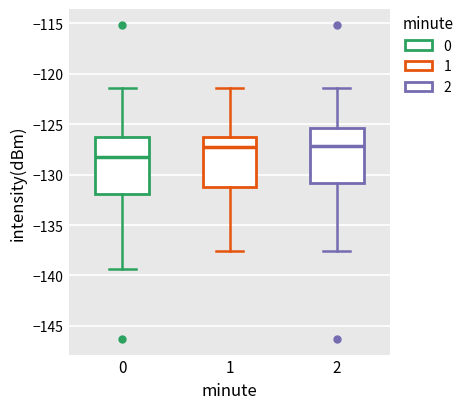

Reading left to right, read every box against the y-axis: the position of its median line, the range the box covers, and the ends of its whiskers. The values are not printed on the chart, so give them approximately, as read against the axis.

0: median -128.5, box -132.0 to -126.5, whiskers -139.5 to -121.5
1: median -127.5, box -131.5 to -126.0, whiskers -137.5 to -121.5
2: median -127.0, box -131.0 to -125.5, whiskers -137.5 to -121.5